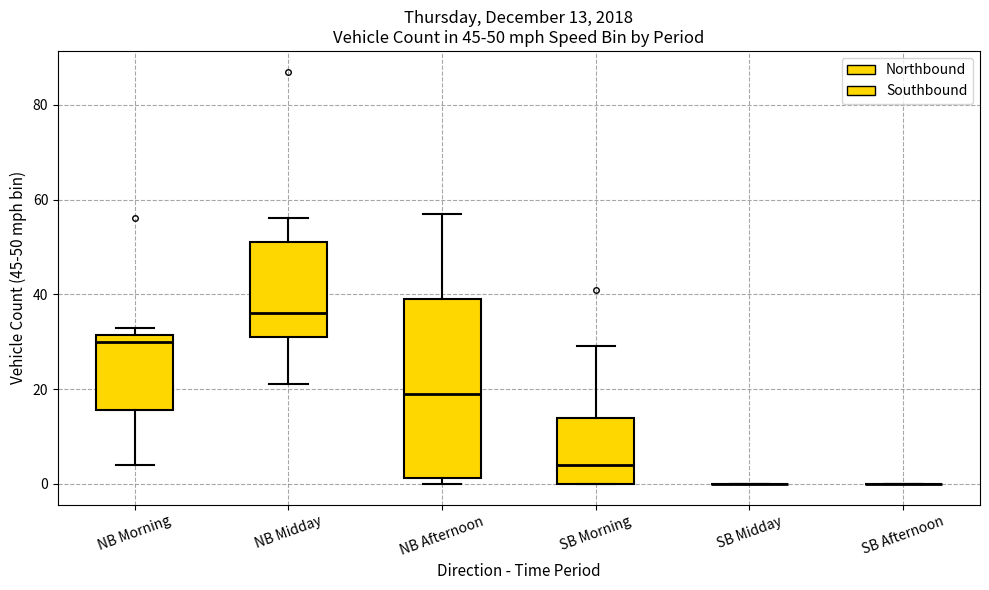

Which box is the tallest, from its lower edge to its upper edge?

NB Afternoon